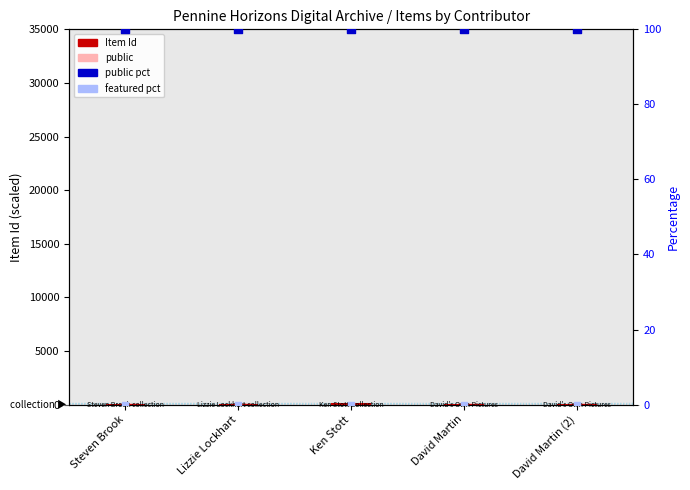

What is the total value across all series at Lizzie Lockhart?

291.4